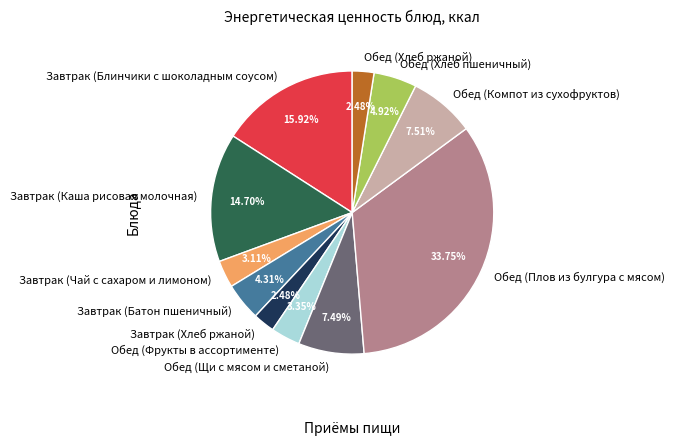

To the nearest percent, what is the difference between the largest and smallest slice percentages?

31%